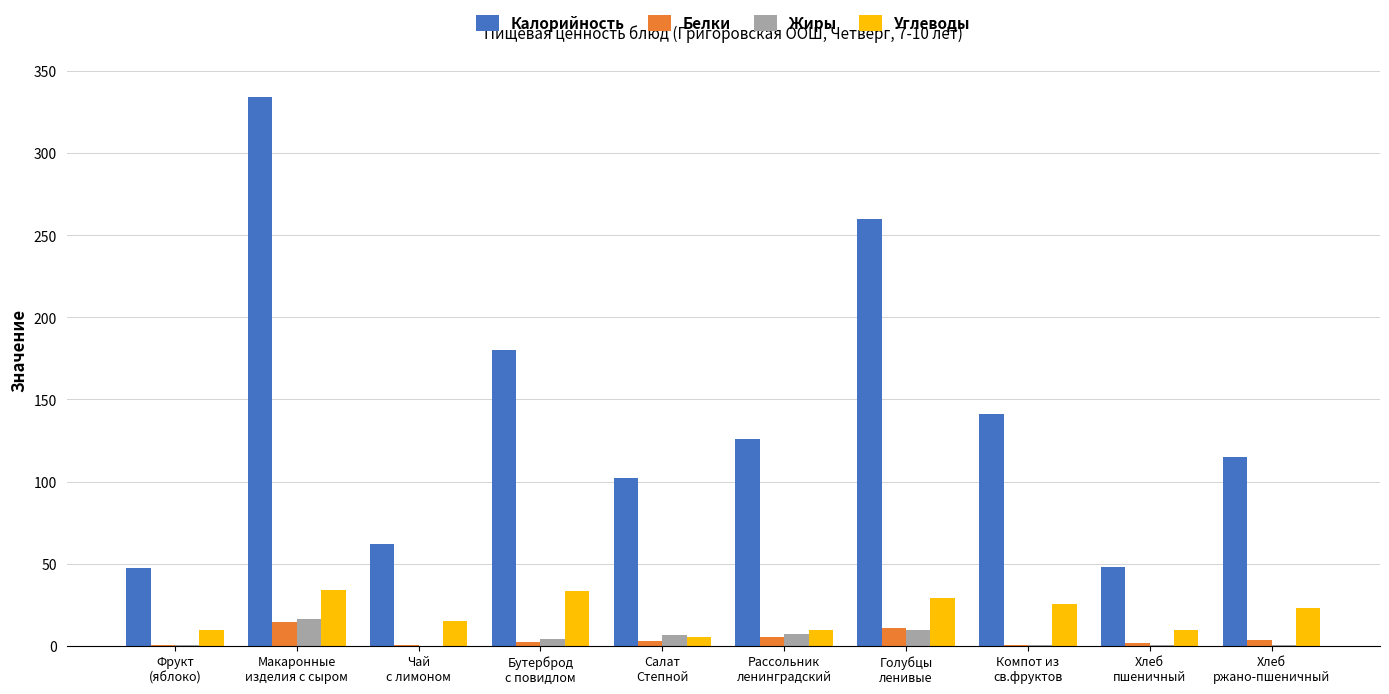

At which label does Жиры first exceed 3?

Макаронные
изделия с сыром